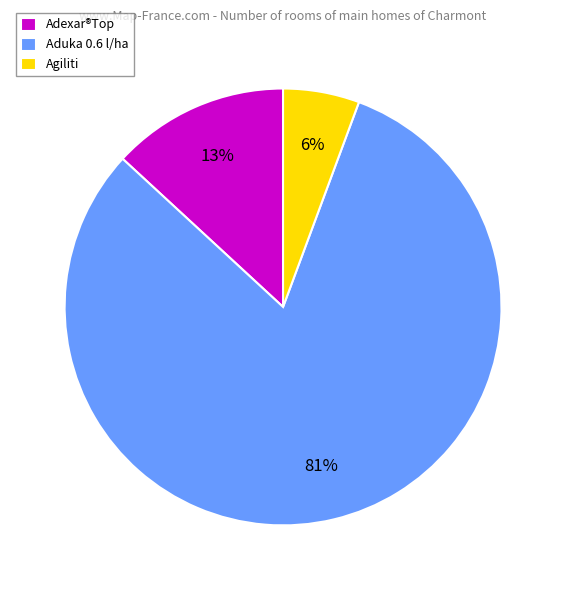

Which slice is the largest?

Aduka 0.6 l/ha